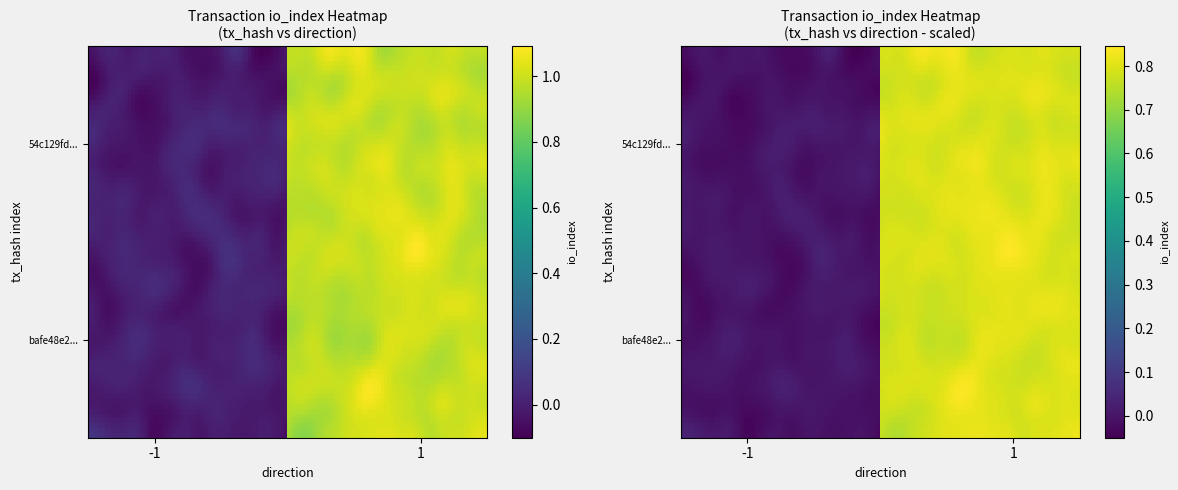

Reading right to left, list all the values displayed in this chart.

bafe48e243afe4b0eef8c3b851be35a40d4aaff: 0	-1
54c129fd6cd49cc1698a789297ff227e2c3d647: 1	1